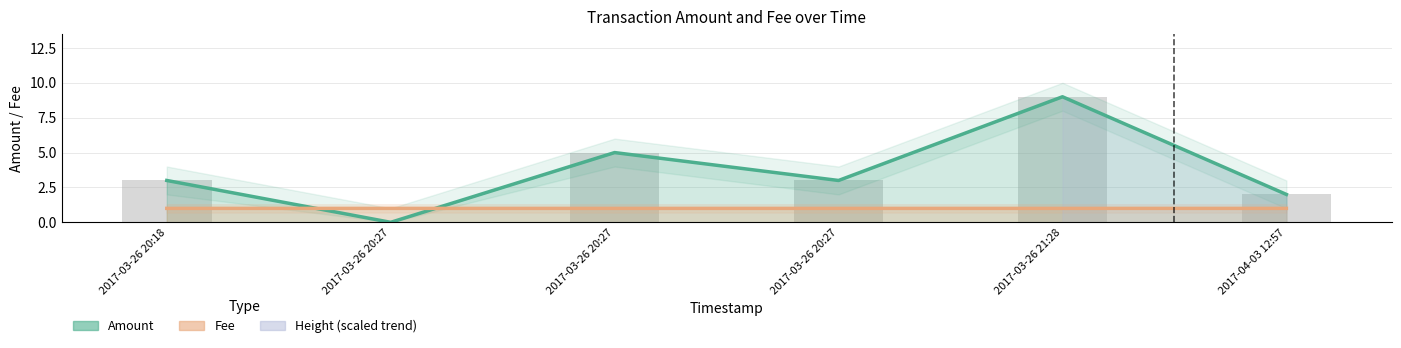

What is the difference between the highest and lowest values at 2017-03-26 20:18?

2.0